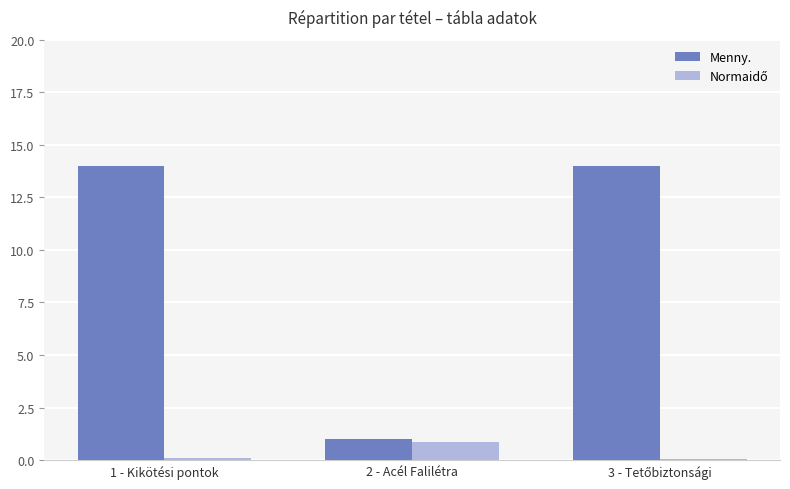

What is the average value of the Menny. series?

9.7